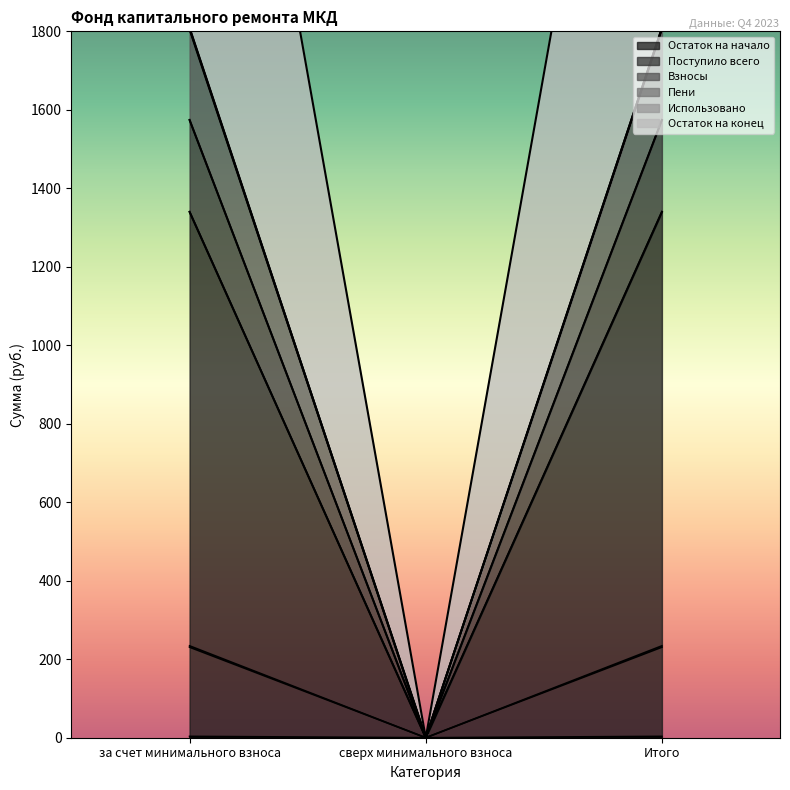

Which category has the highest value across all series?

за счет минимального взноса